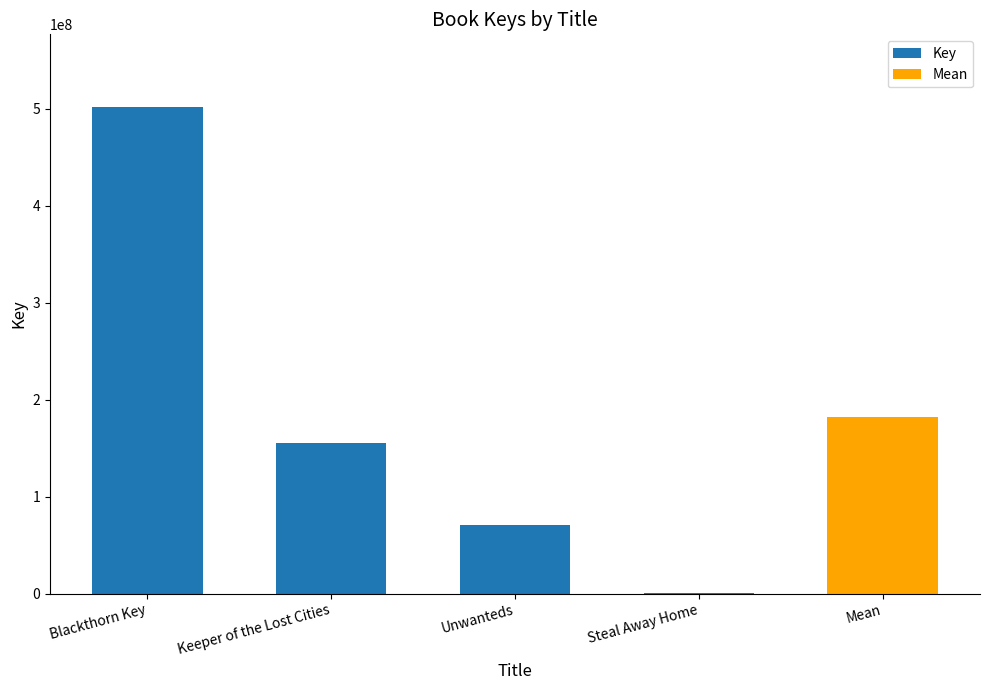

At which label is the value closest to 250850521?

Keeper of the Lost Cities